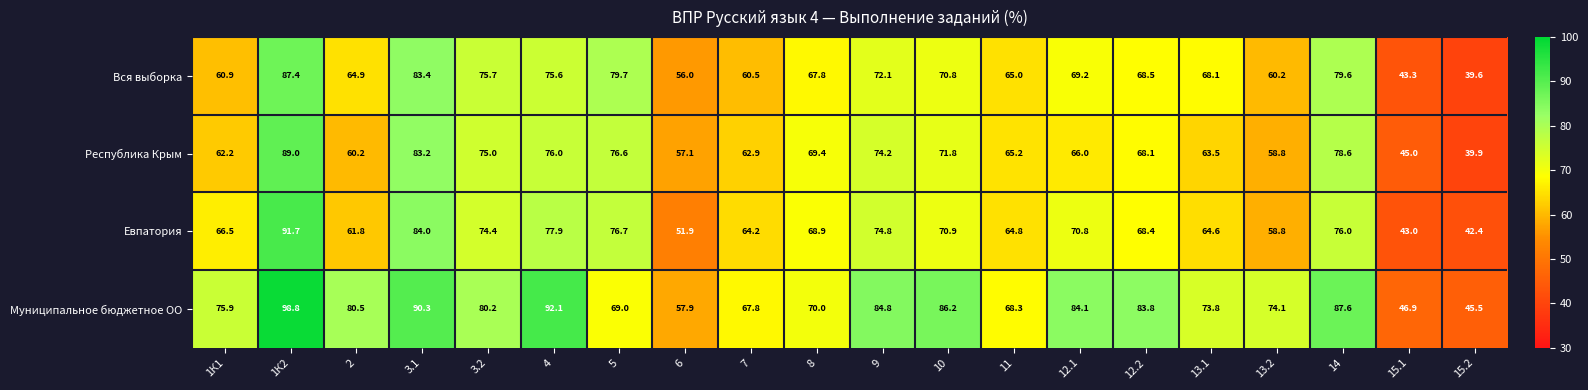

What is the approximate value of Евпатория at 13.1?

64.6